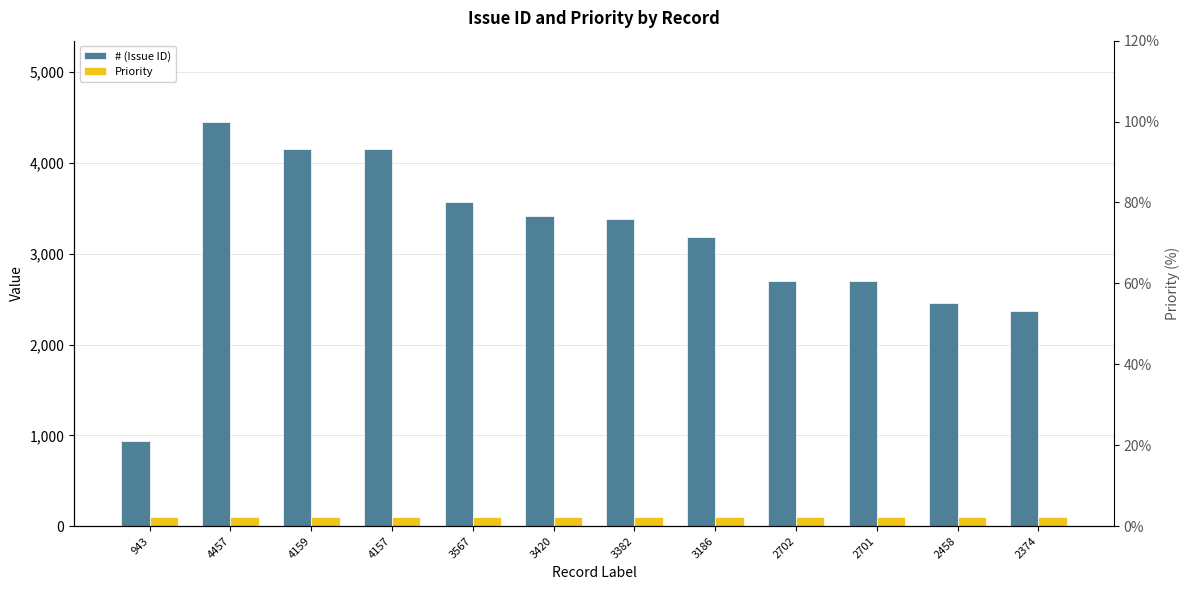

Is it true that # (Issue ID) equals 943 at 943?

True